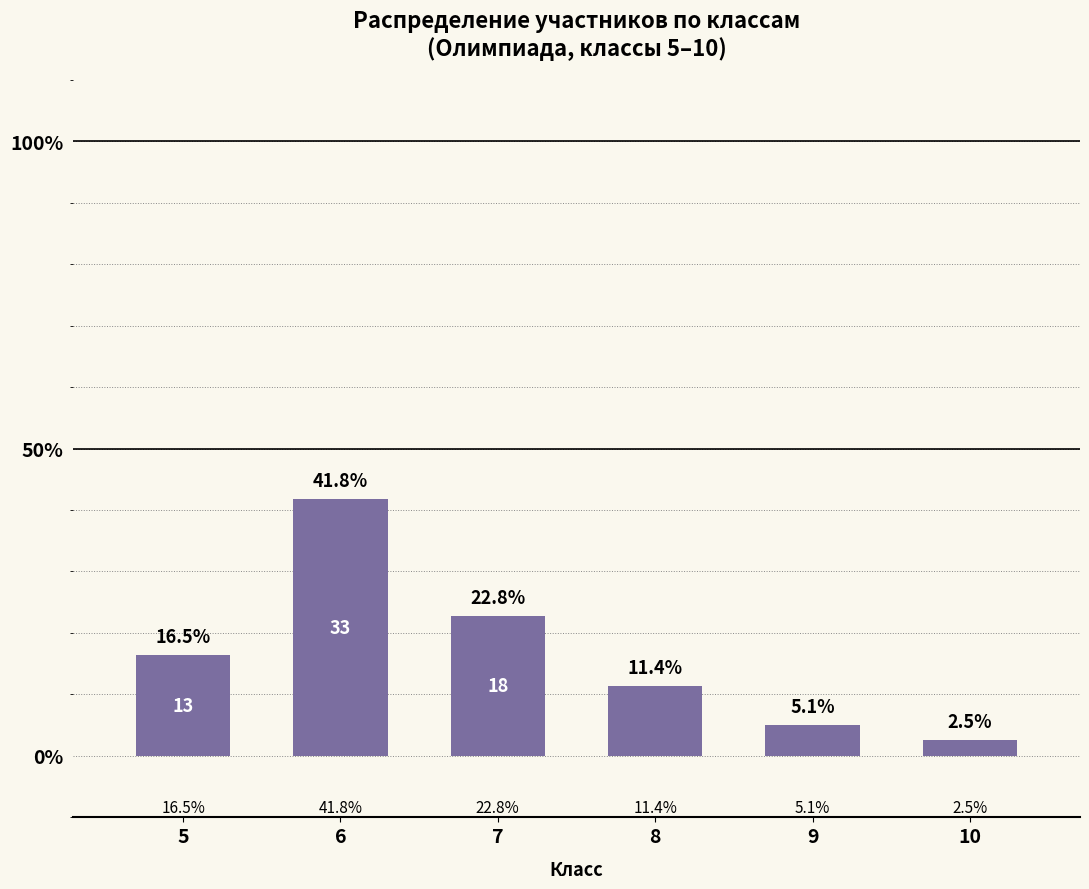

The value at 7 is 6.8. True or false?

False